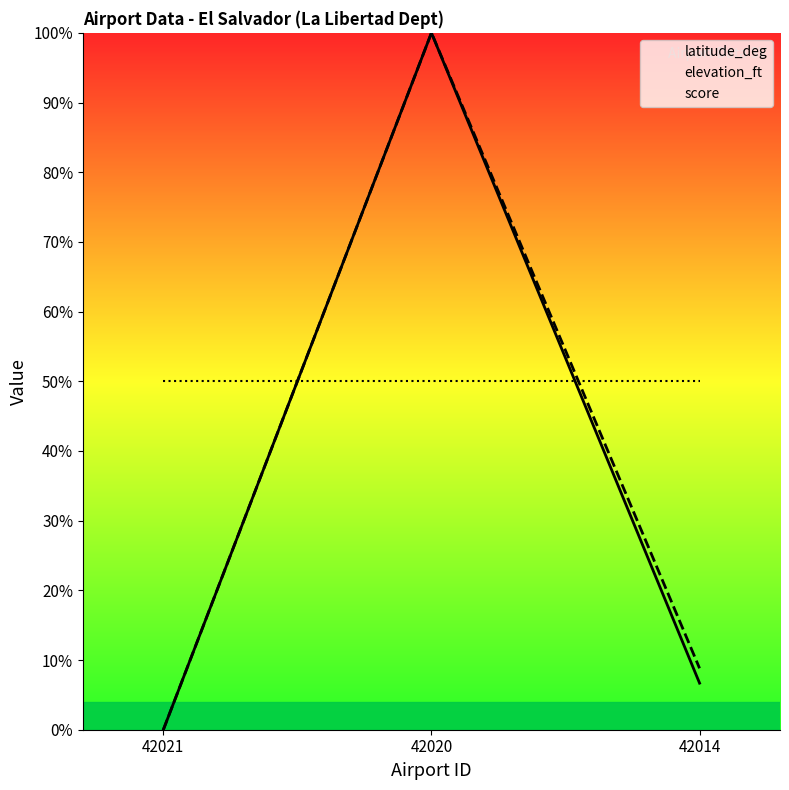

What is the difference between the maximum and minimum values in the latitude_deg series?

100.0